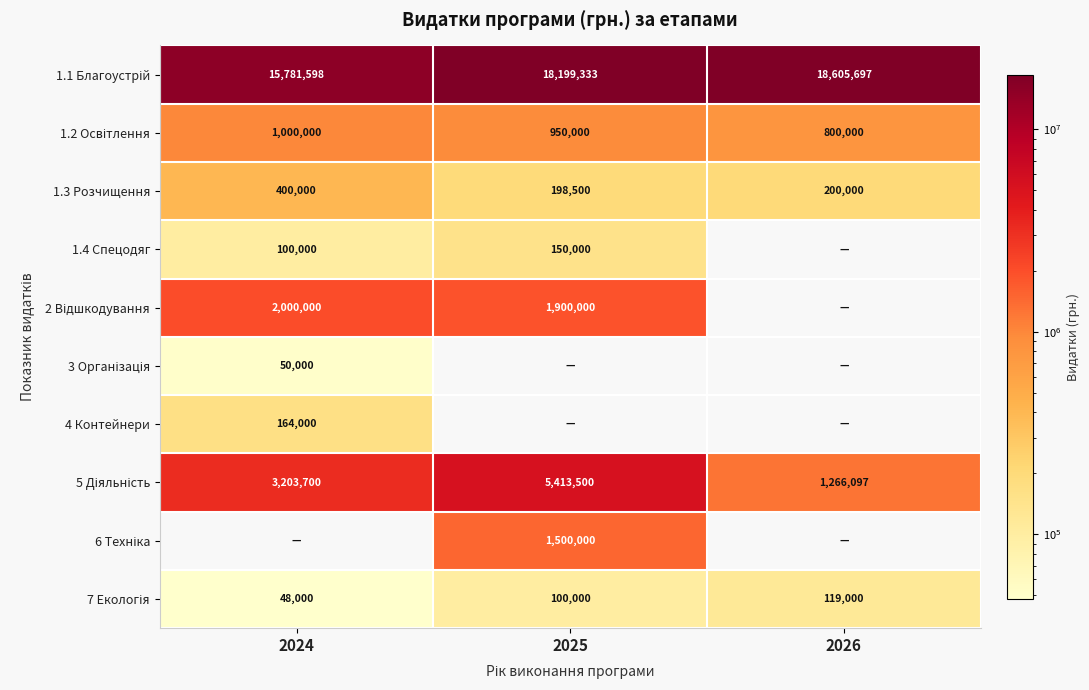

What is the difference between the maximum and minimum values in the 1.3 Розчищення series?

201500